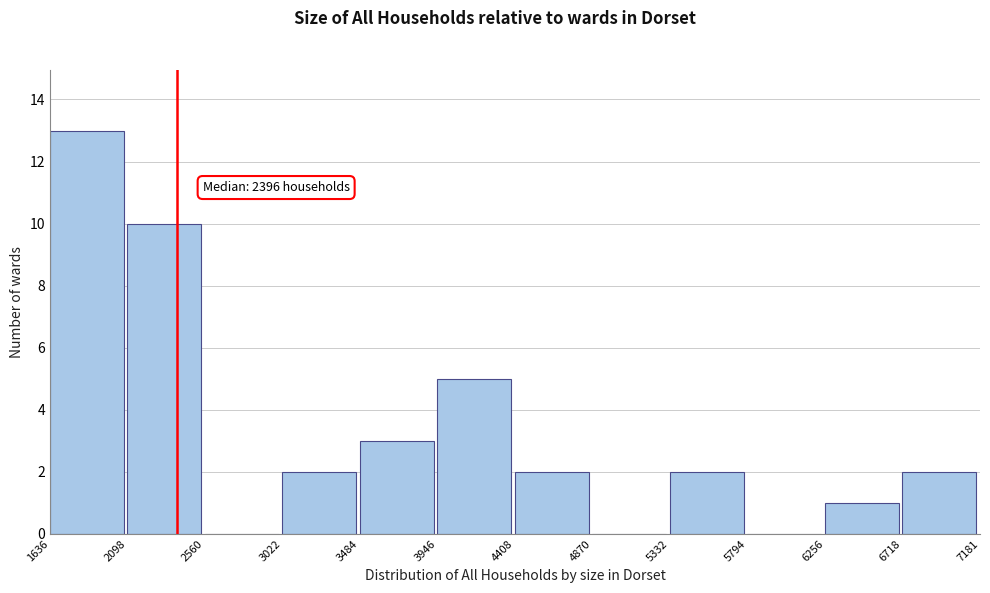

Which range on the x-axis has the tallest bar?

1636 to 2098